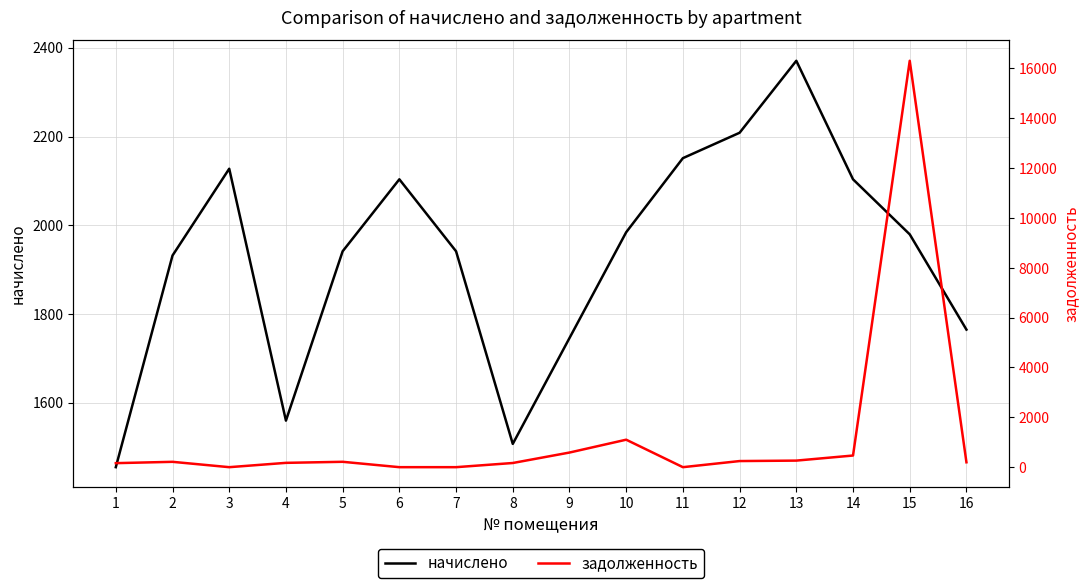

Which series has the largest total across all categories?

начислено